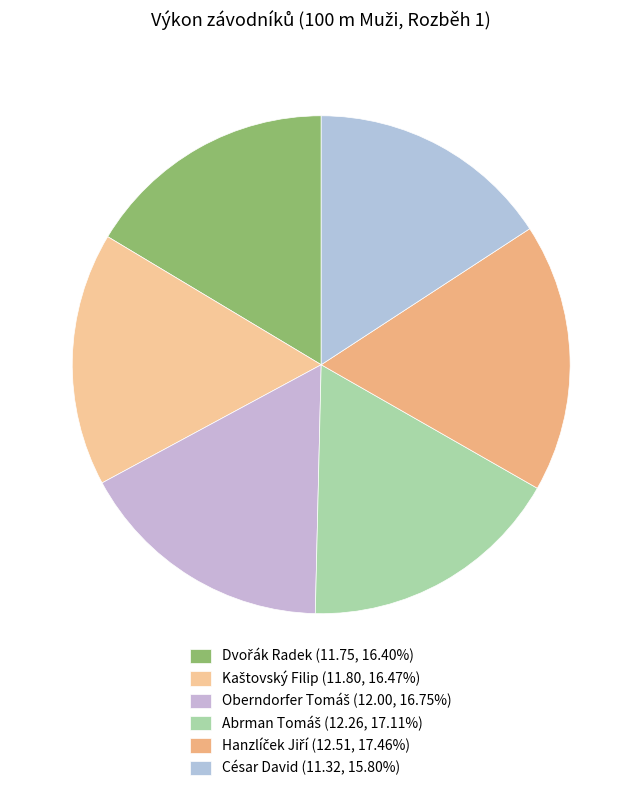

Is it true that César David is 4% of the pie?

False